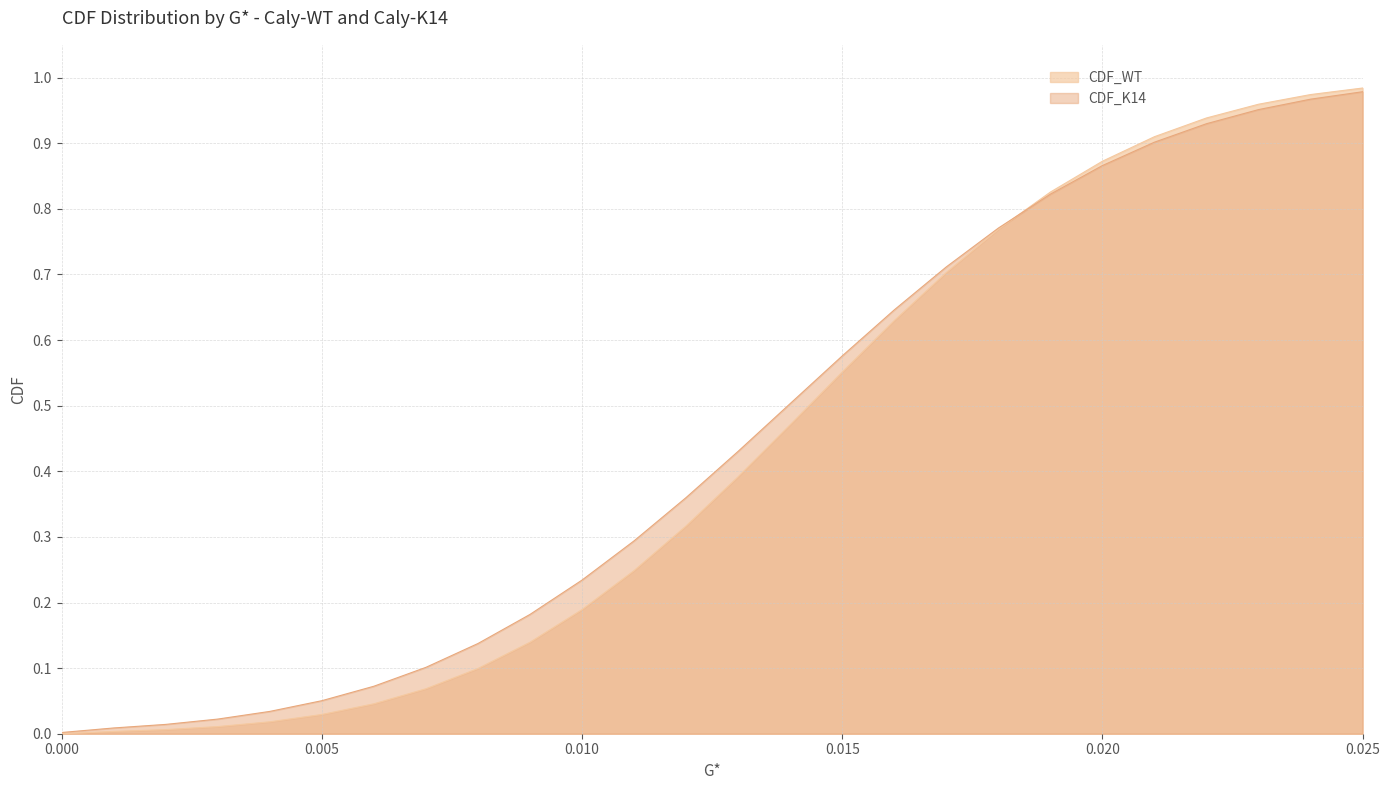

How many intersections are there between CDF_WT and CDF_K14?

1